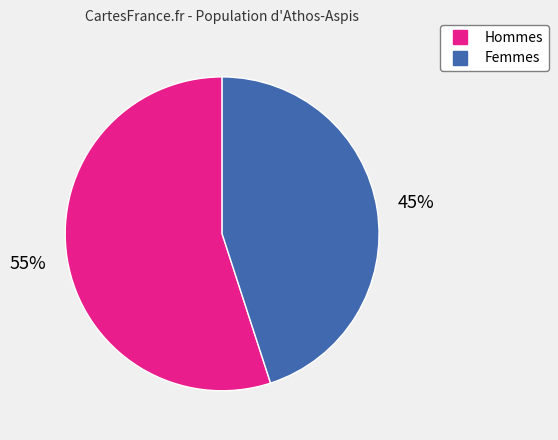

Is there any slice that represents more than half of the pie?

Yes